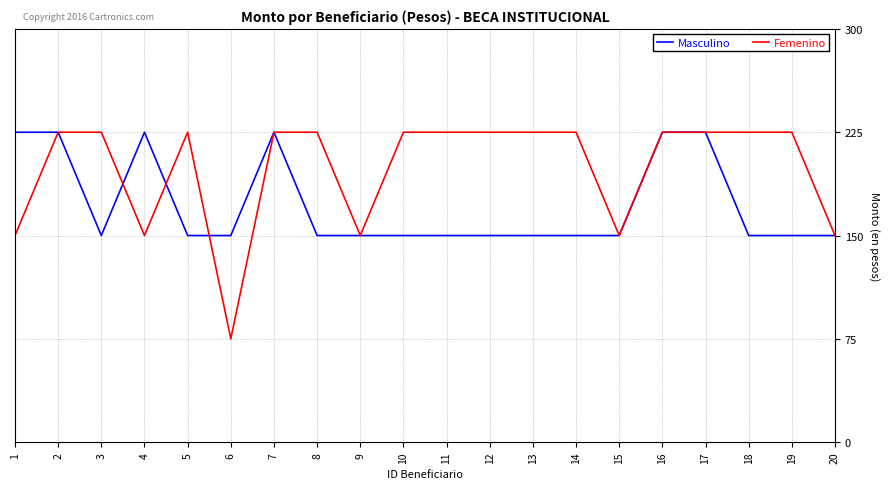

Which series changed the most between 8 and 9?

Femenino